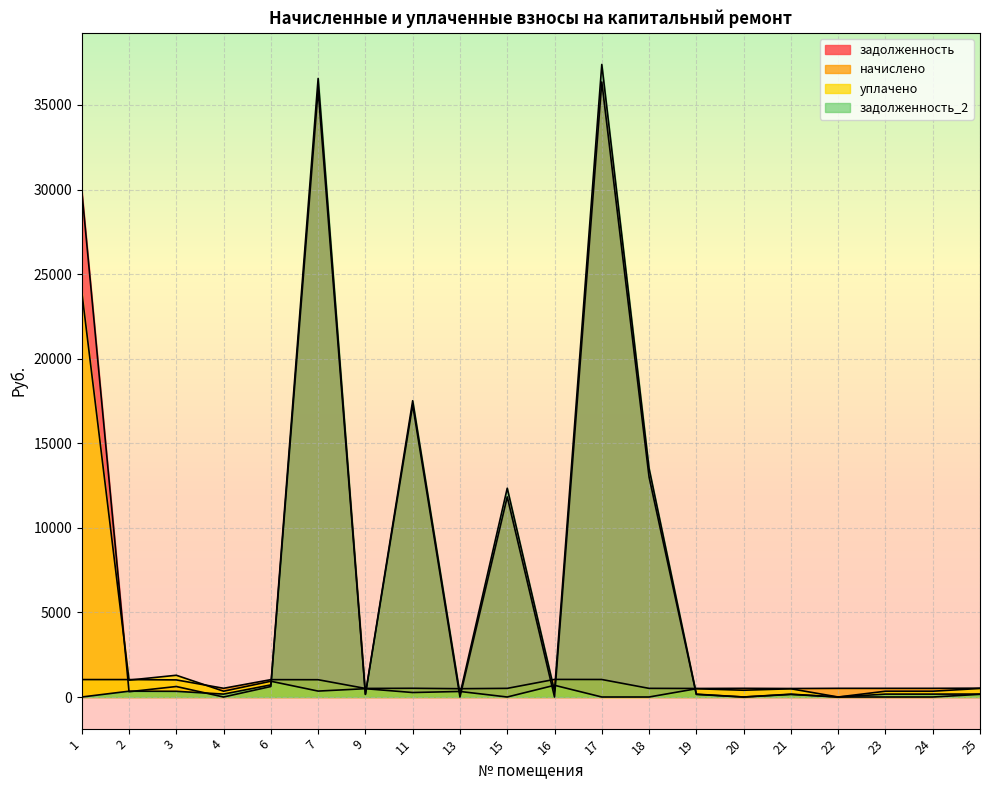

At which category does уплачено reach its first local peak?

3